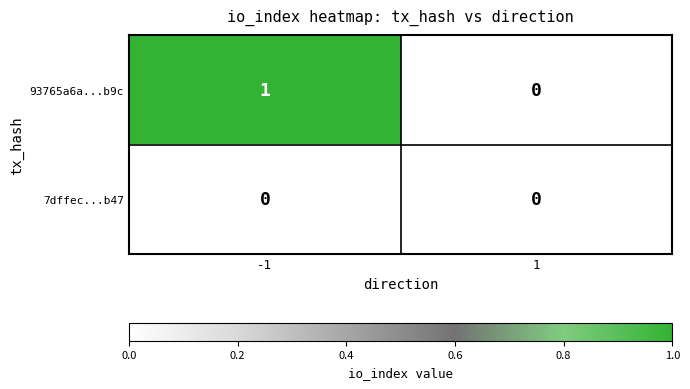

True or false: 93765a6a...b9c has a value of 1 at 1.

False